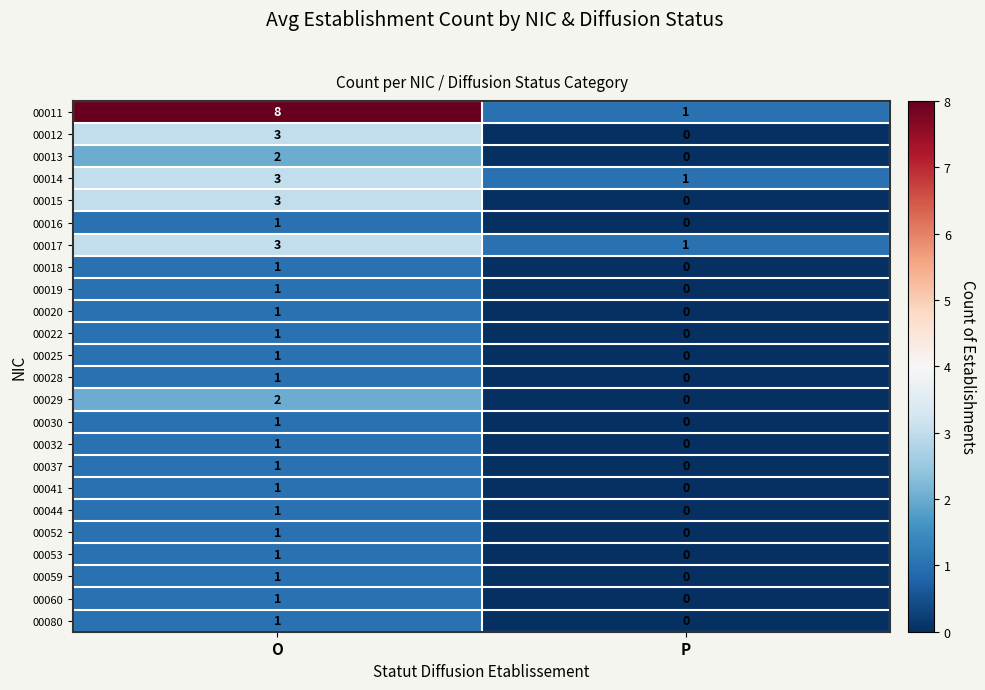

What is the difference between the maximum and minimum values in the 00015 series?

3